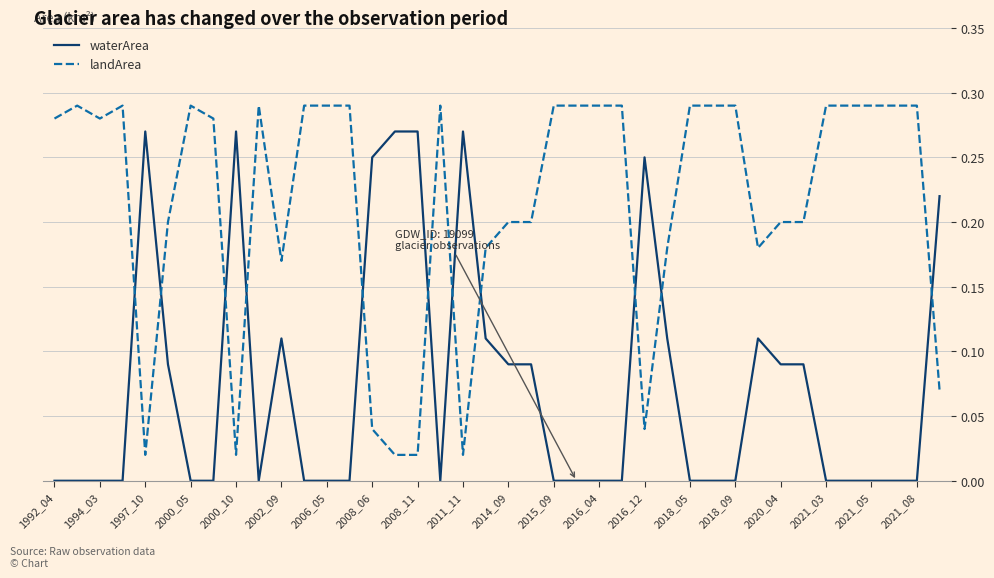

How many times do landArea and waterArea cross each other?

11